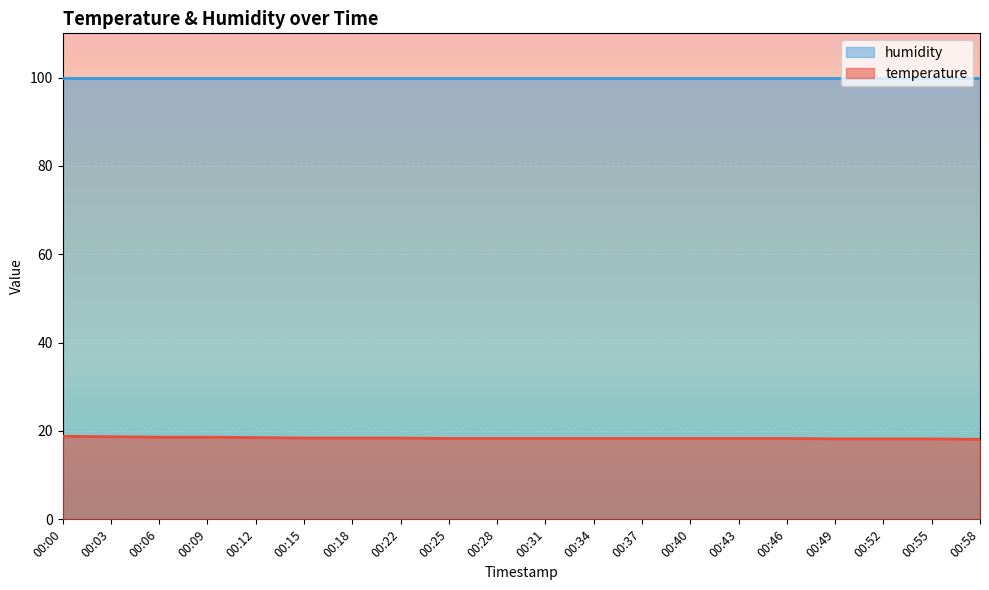

Between 00:49 and 00:31, which is larger?

00:31